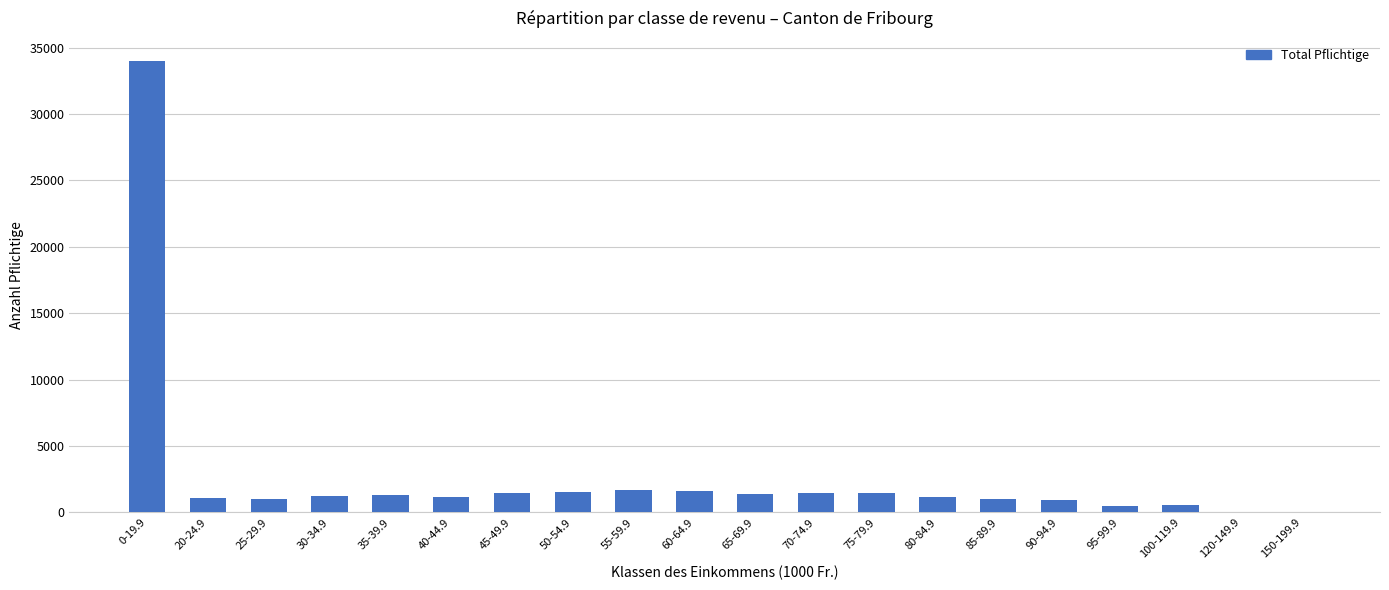

What is the ratio of the value at 55-59.9 to the value at 20-24.9?

1.6